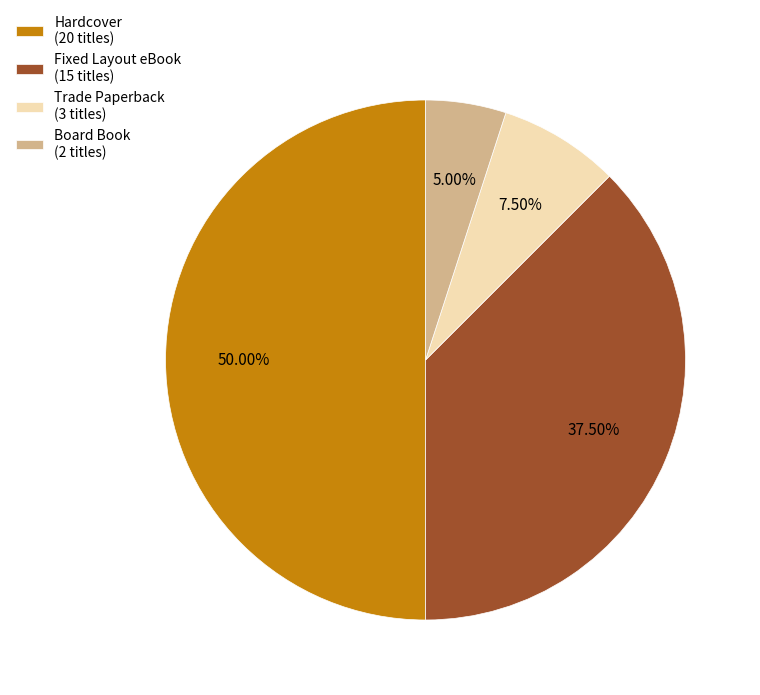

To the nearest percent, what is the average slice percentage?

25%